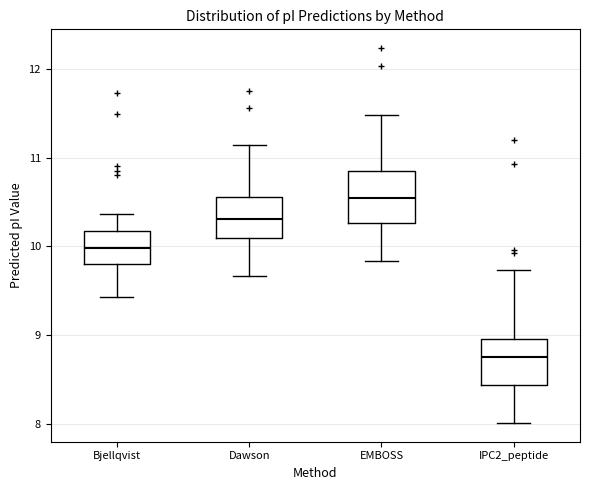

Reading left to right, read every box against the y-axis: the position of its median line, the range the box covers, and the ends of its whiskers. The values are not printed on the chart, so give them approximately, as read against the axis.

Bjellqvist: median 10.0, box 9.8 to 10.2, whiskers 9.4 to 10.4
Dawson: median 10.3, box 10.1 to 10.6, whiskers 9.7 to 11.1
EMBOSS: median 10.5, box 10.3 to 10.9, whiskers 9.8 to 11.5
IPC2_peptide: median 8.7, box 8.4 to 9.0, whiskers 8.0 to 9.7